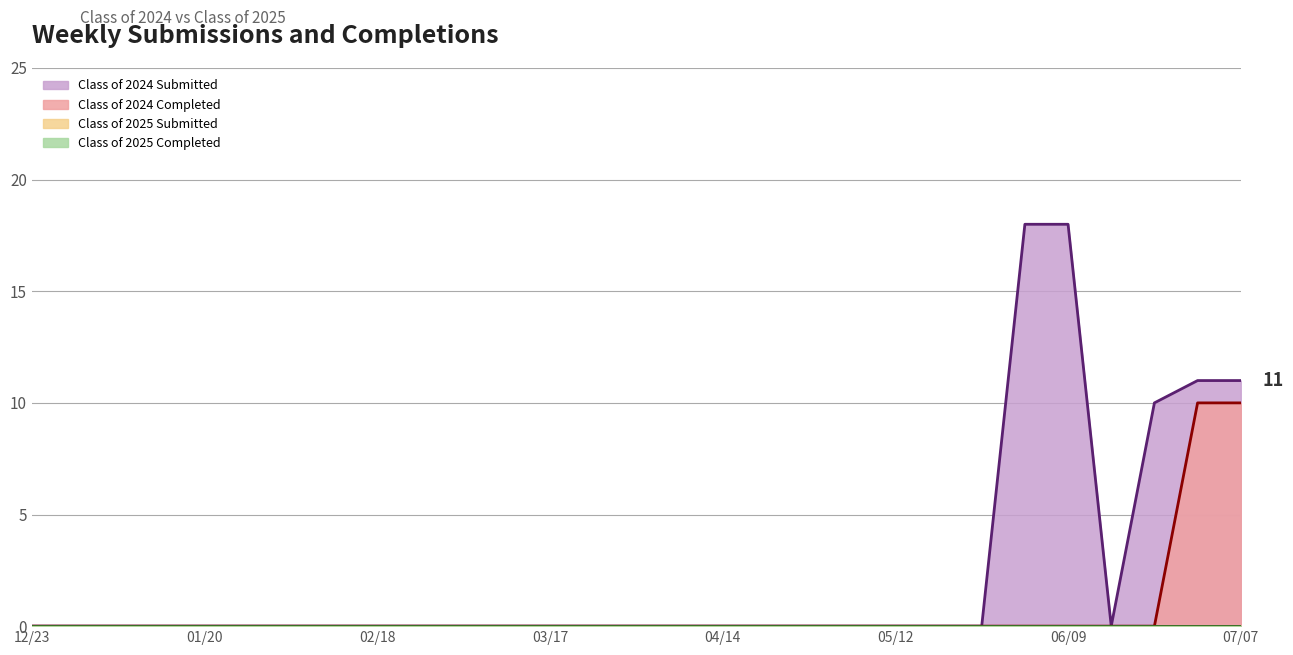

Is it true that Class of 2024 Completed equals 4 at 05/26?

False